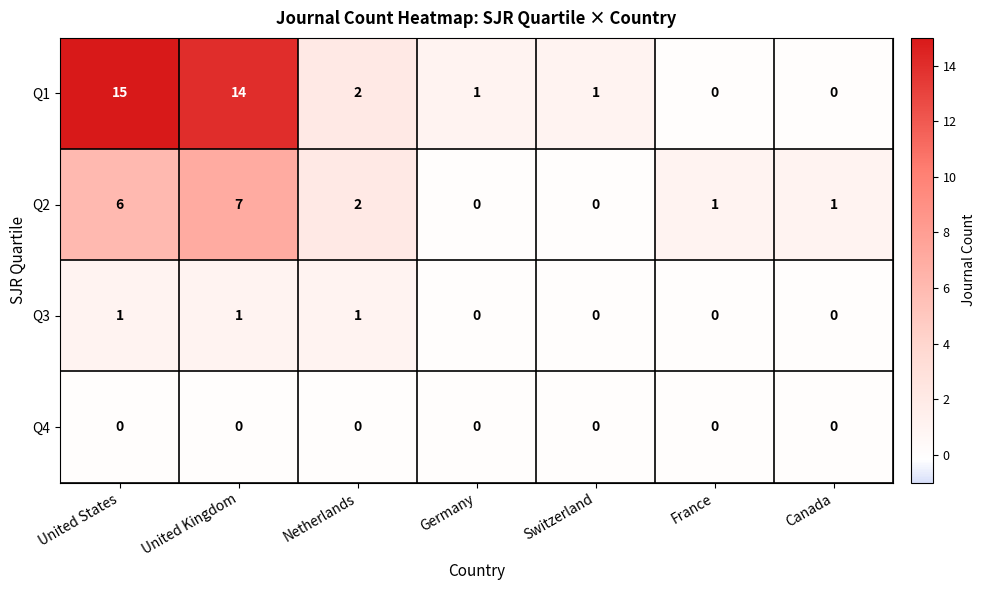

Count the number of data series in this chart.

4